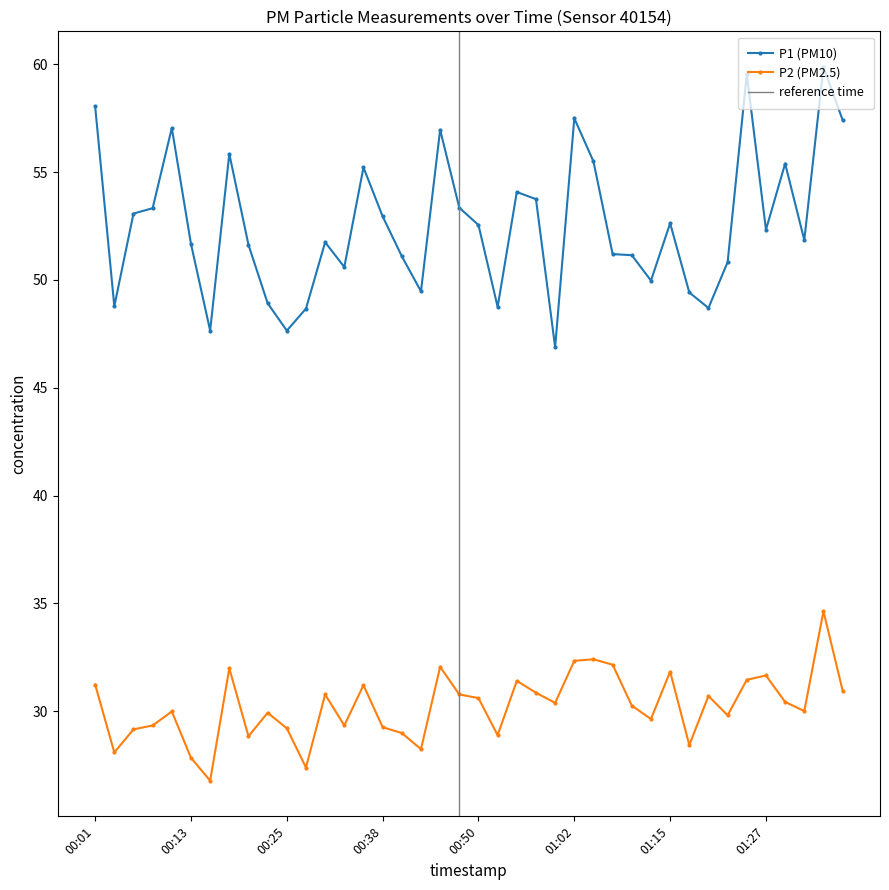

Reading left to right, list all the values displayed in this chart.

P1: 58.0	48.8	53.1	53.3	57.0	51.7	47.6	55.9	51.6	48.9	47.6	48.7	51.8	50.6	55.2	53.0	51.1	49.5	57.0	53.4	52.5	48.8	54.1	53.8	46.9	57.5	55.5	51.2	51.1	50.0	52.6	49.4	48.7	50.8	59.5	52.3	55.4	51.9	59.9	57.4
P2: 31.2	28.1	29.1	29.3	30.0	27.8	26.8	32.0	28.8	29.9	29.2	27.4	30.8	29.3	31.2	29.2	29.0	28.2	32.0	30.8	30.6	28.9	31.4	30.9	30.4	32.3	32.4	32.1	30.2	29.6	31.8	28.4	30.7	29.8	31.4	31.6	30.4	30.0	34.6	30.9